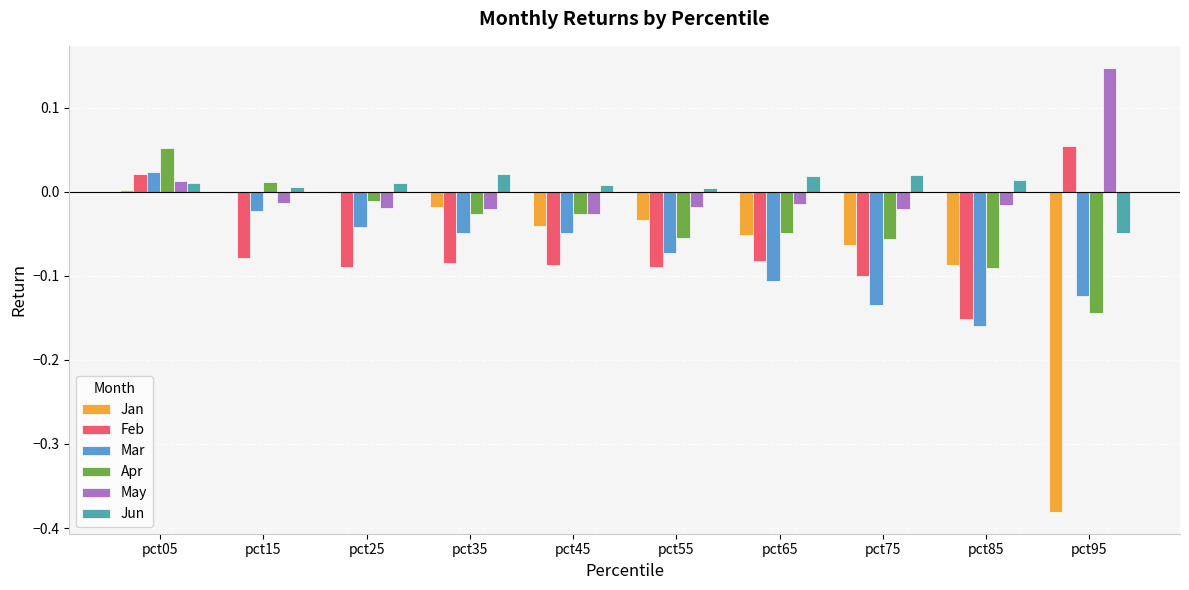

Which series changed the most between pct05 and pct45?

Feb